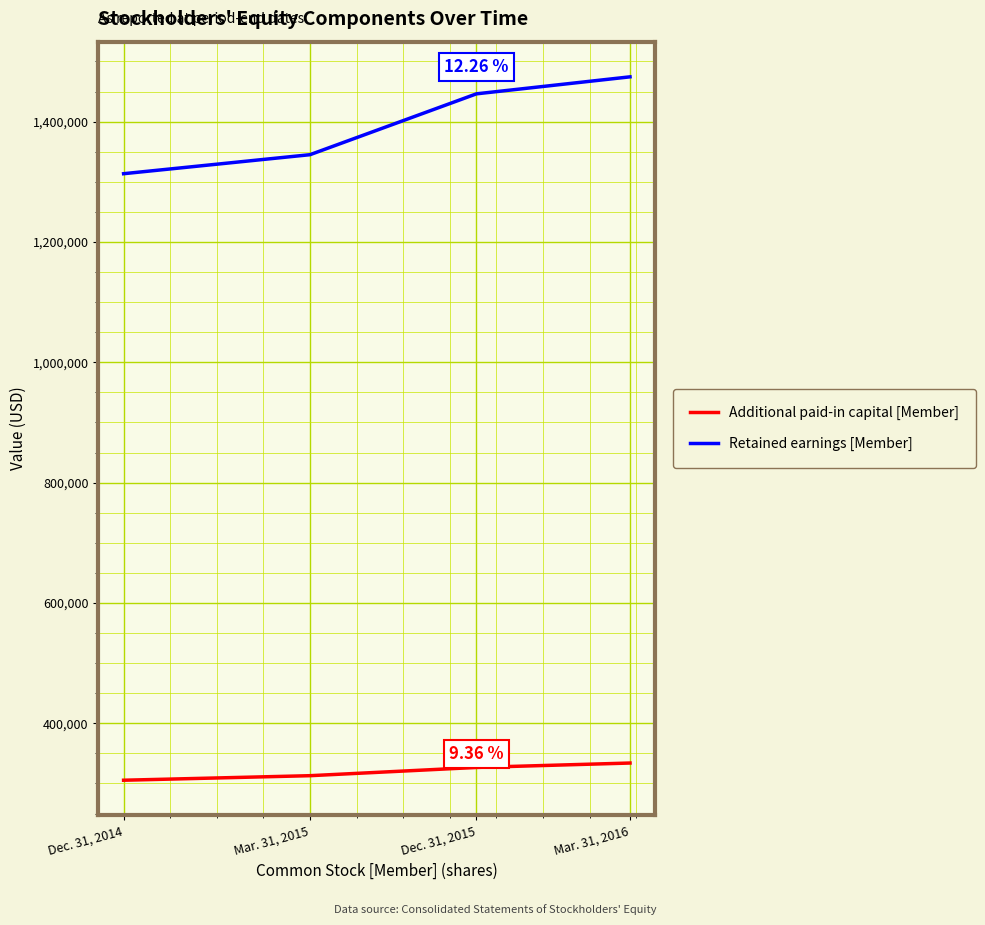

At which label does Retained earnings [Member] reach its peak?

Mar. 31, 2016